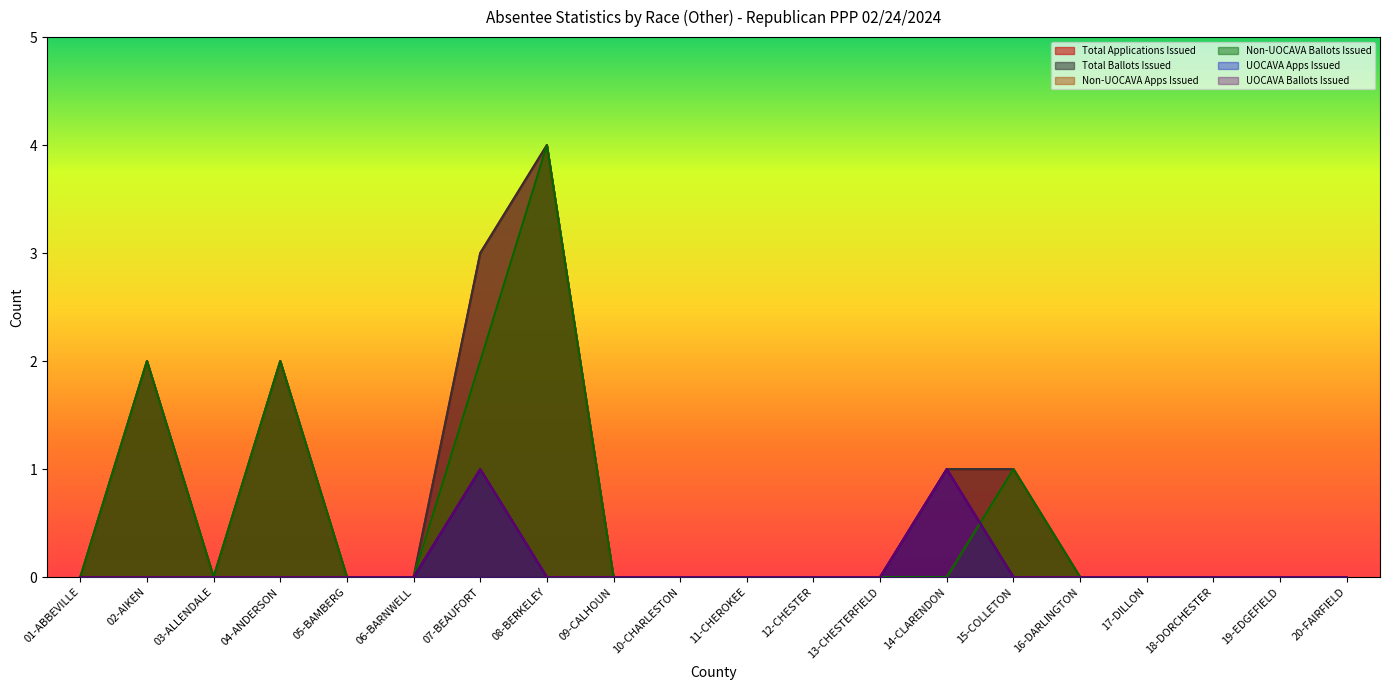

Does the chart display data point markers on the line(s)?

No